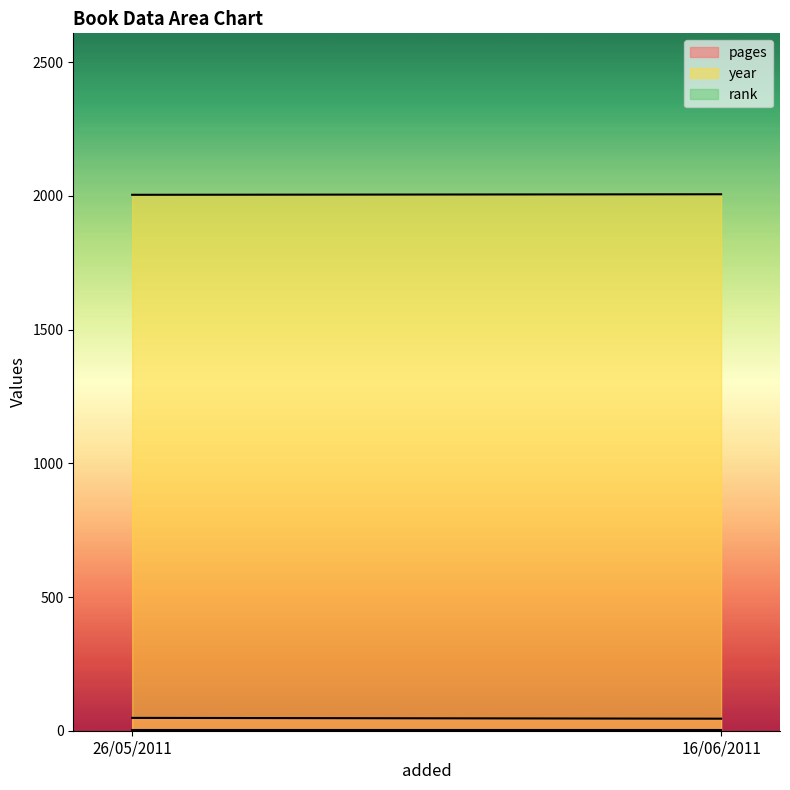

Reading right to left, transcribe all the data shown in this chart.

pages: 45	48
year: 2006	2004
rank: 1	1